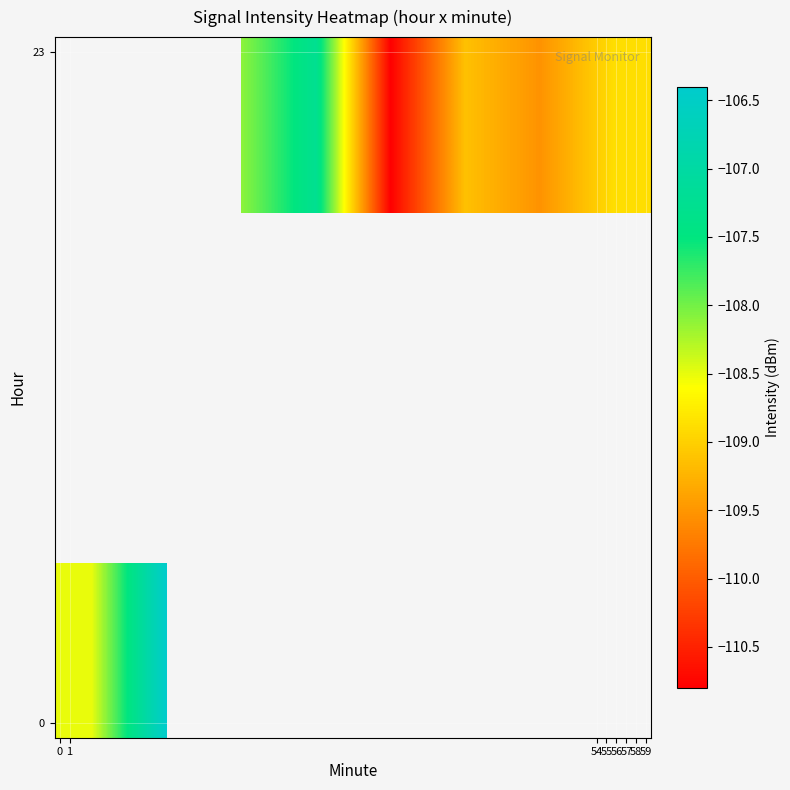

Is it true that row_1 equals -167.5 at 55?

False